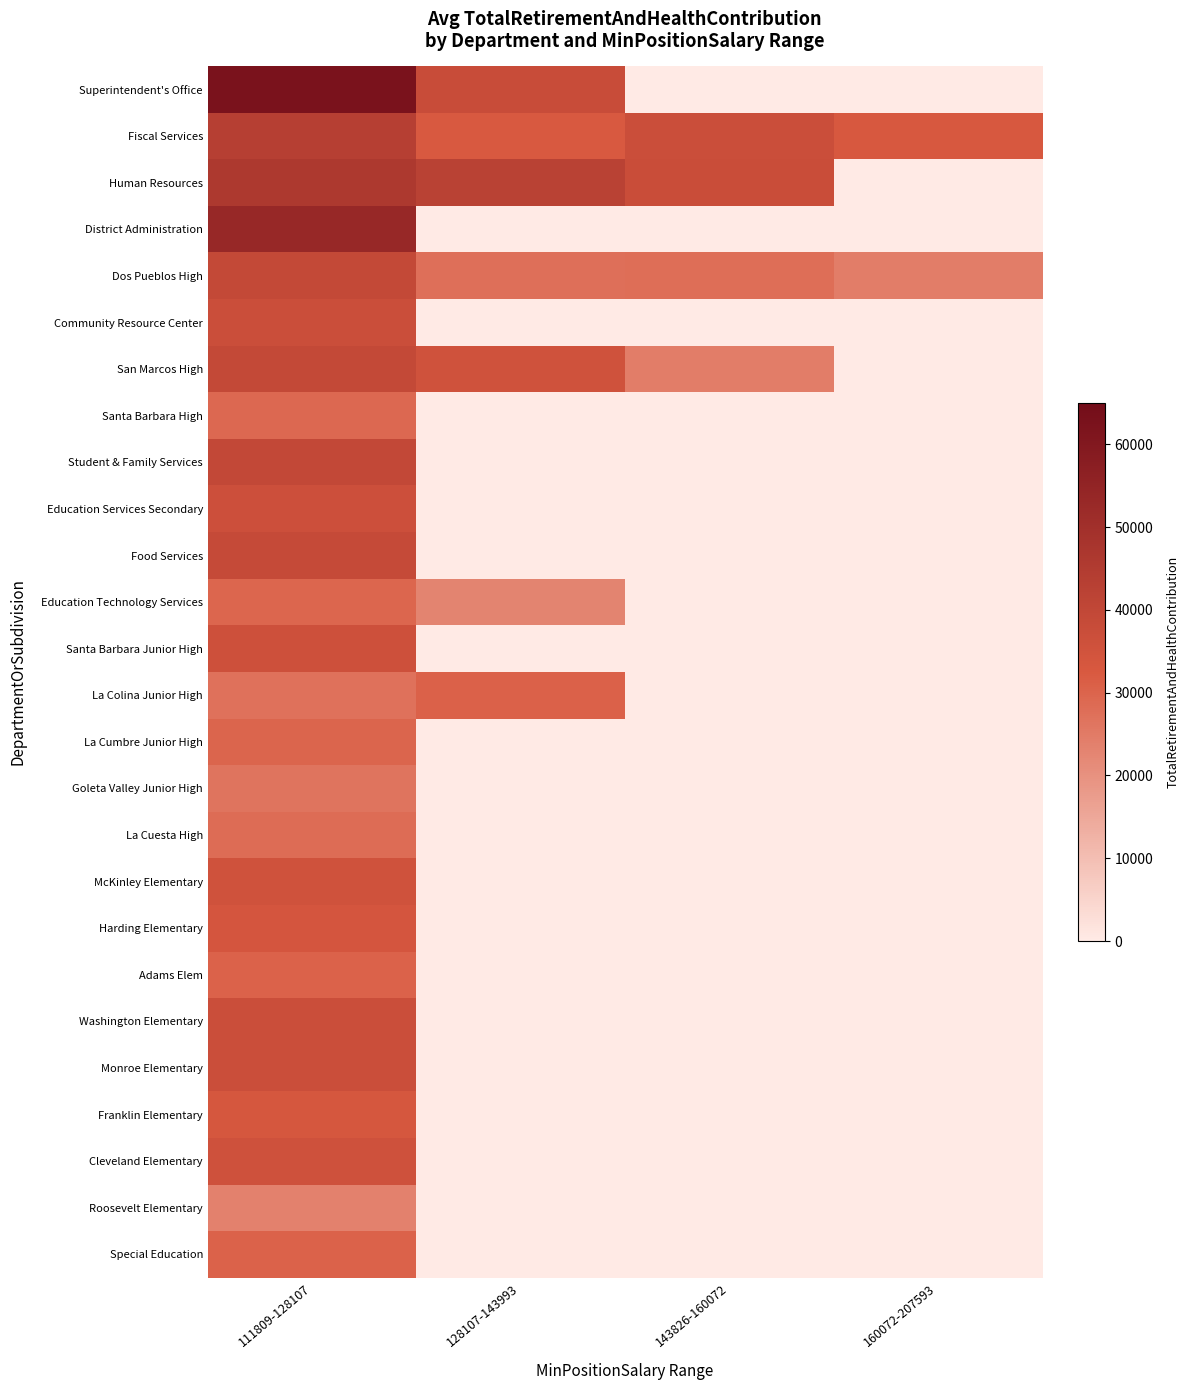

What is the maximum value shown in the chart?

62258